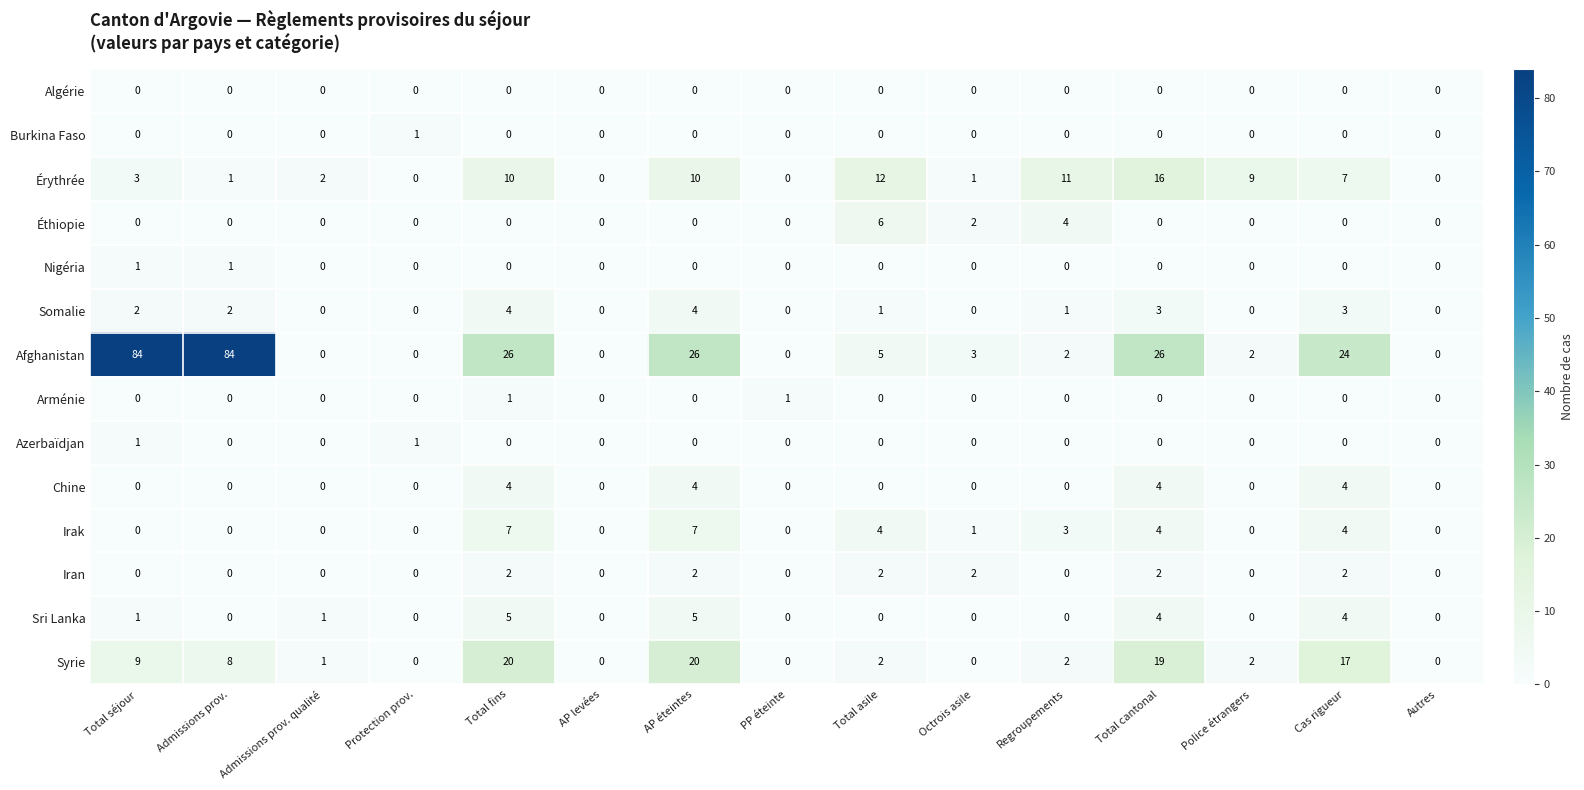

Which series has the widest spread of values?

Afghanistan